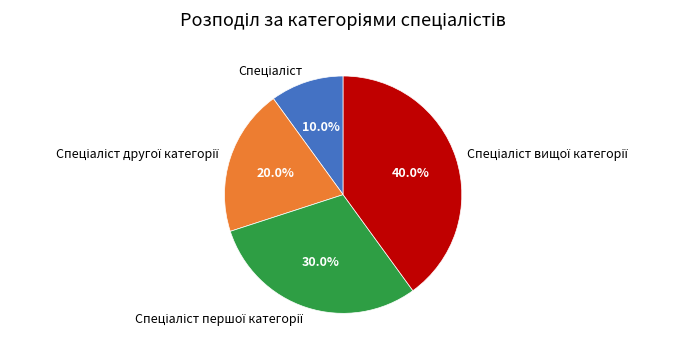

Does any single category account for the majority?

No